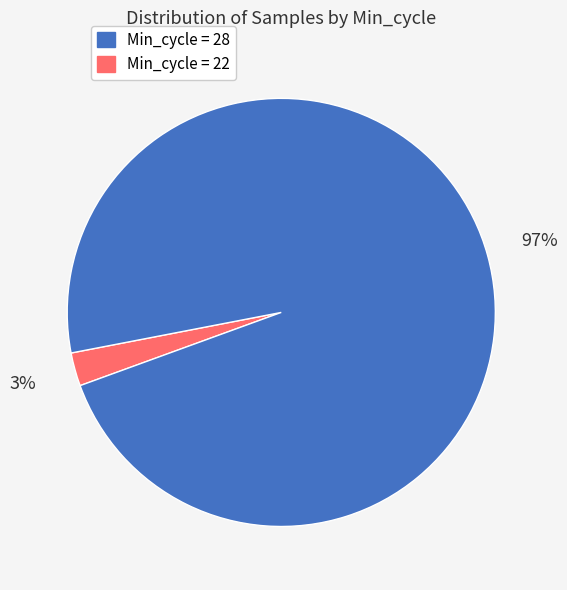

To the nearest percent, what is the average slice percentage?

50%